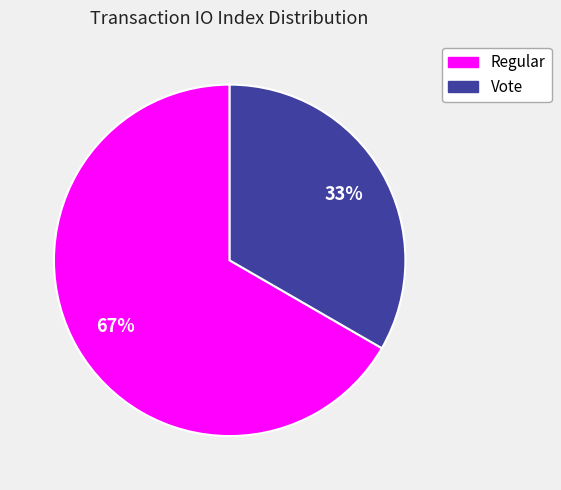

What is the majority slice?

Regular